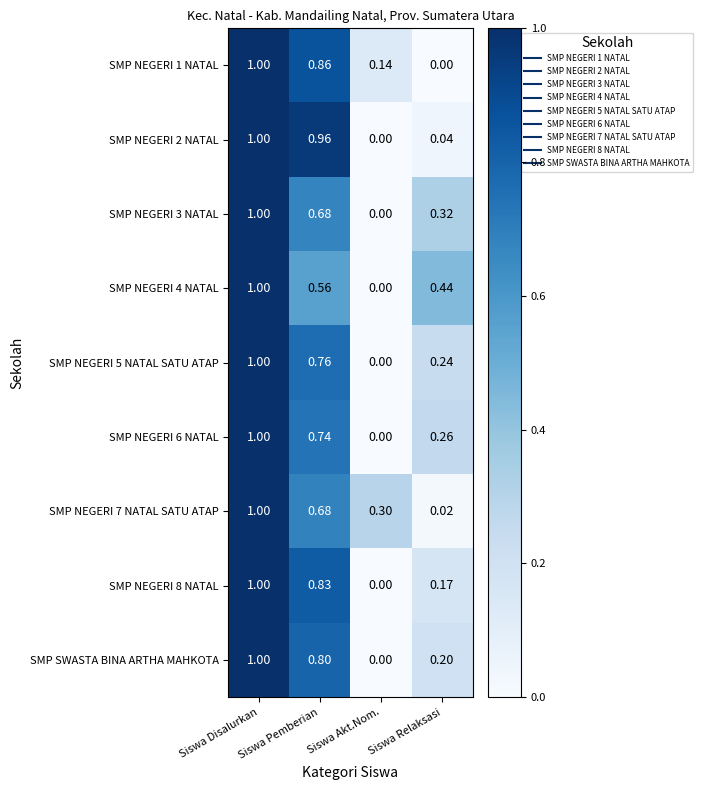

List the labels in order of SMP NEGERI 3 NATAL value, largest first.

Siswa Disalurkan, Siswa Pemberian, Siswa Relaksasi, Siswa Akt.Nom.